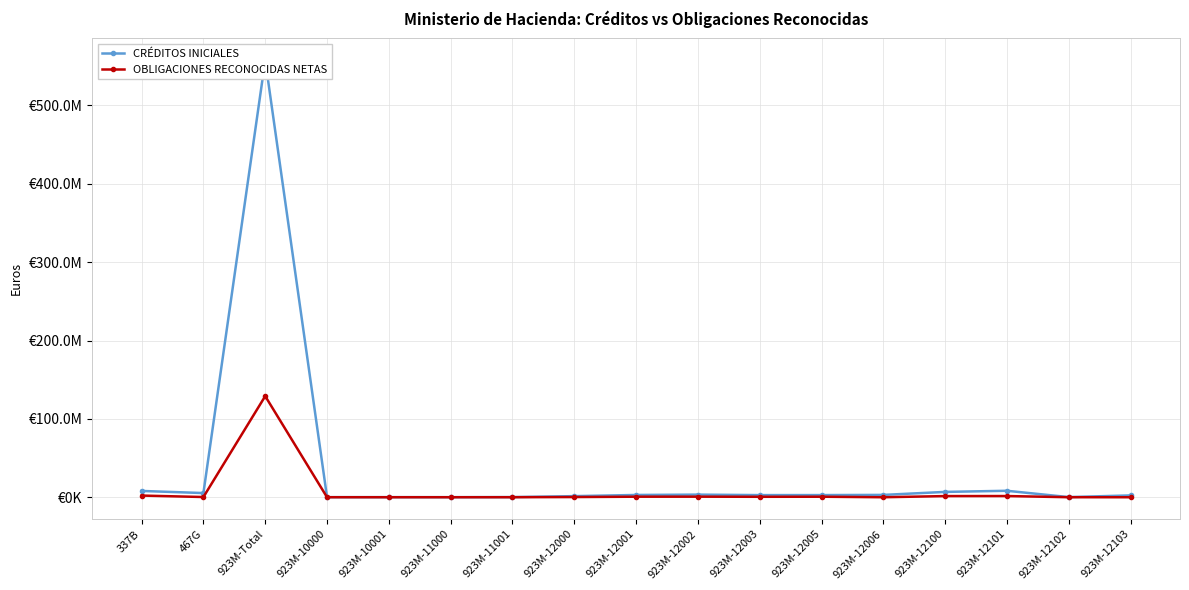

Does the chart display data point markers on the line(s)?

Yes